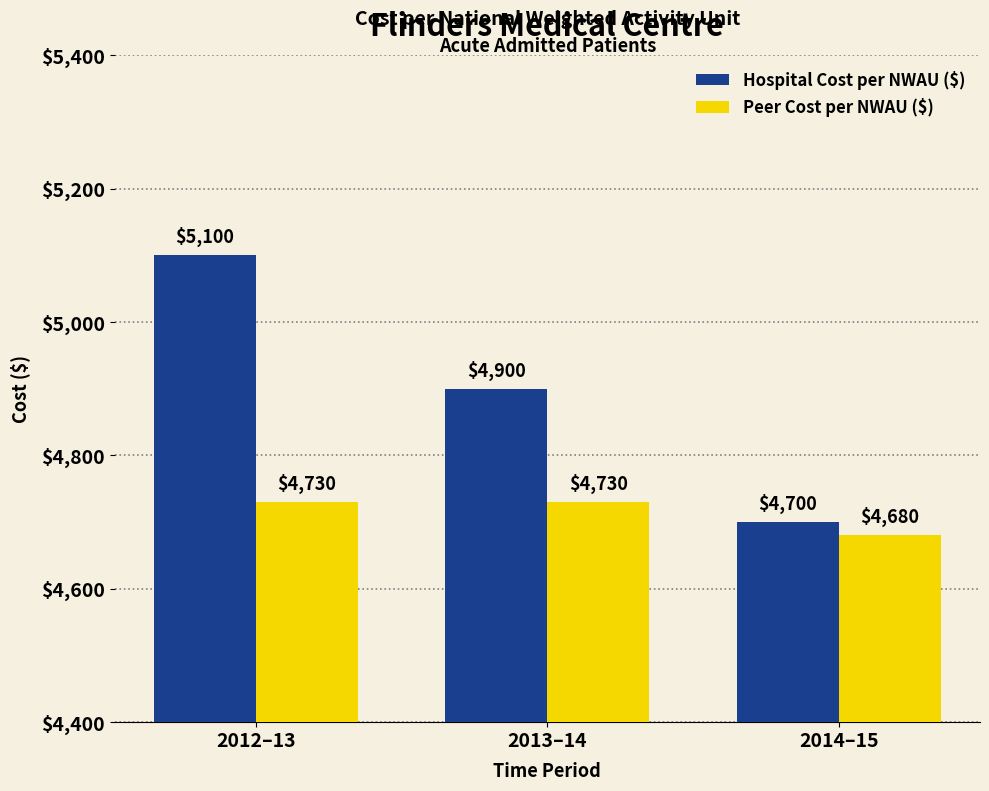

What is the approximate value of Peer Cost per NWAU ($) at 2012–13, to the nearest 10?

4730